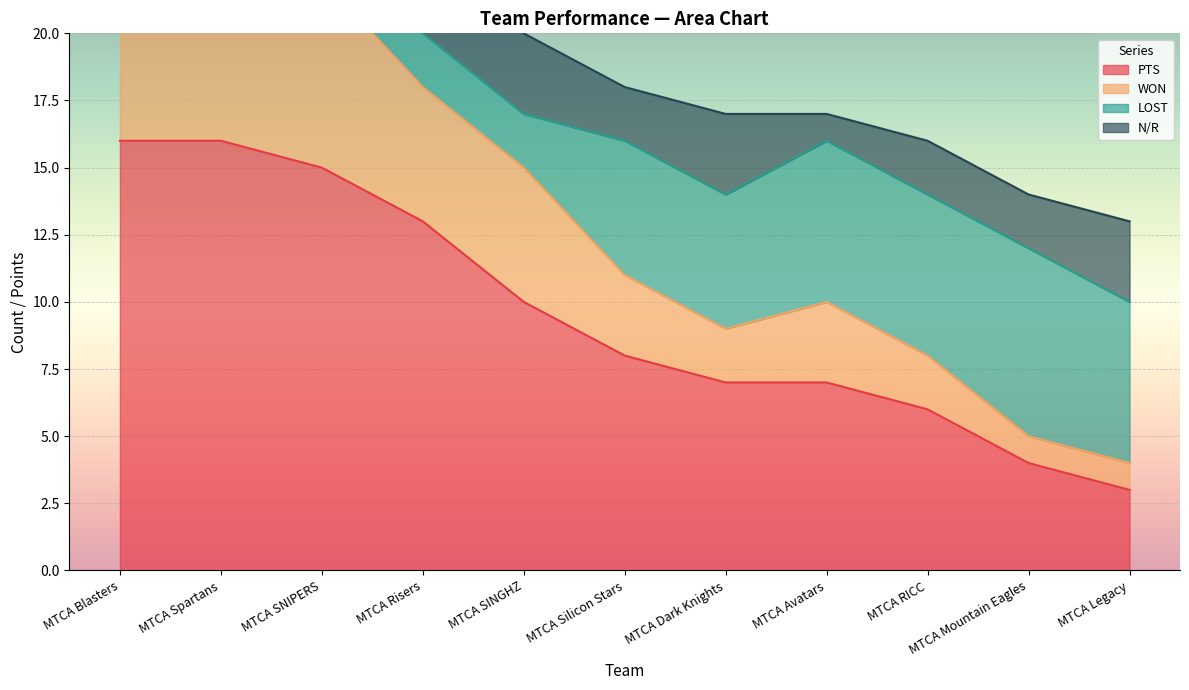

Where is the first local minimum for WON?

MTCA Dark Knights